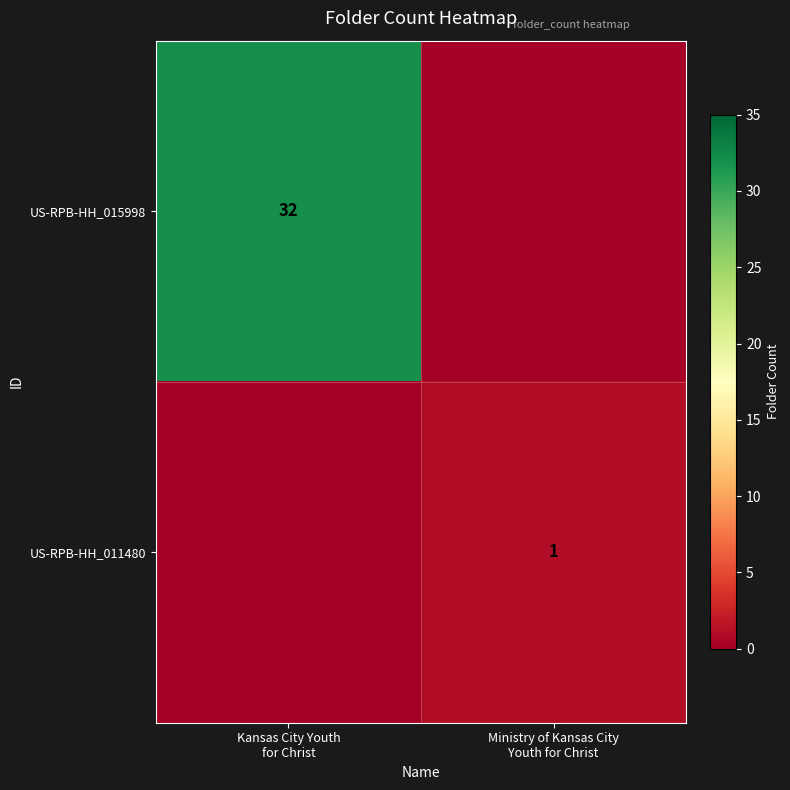

Rank the series at Kansas City Youth
for Christ from lowest to highest value.

row_1, row_0